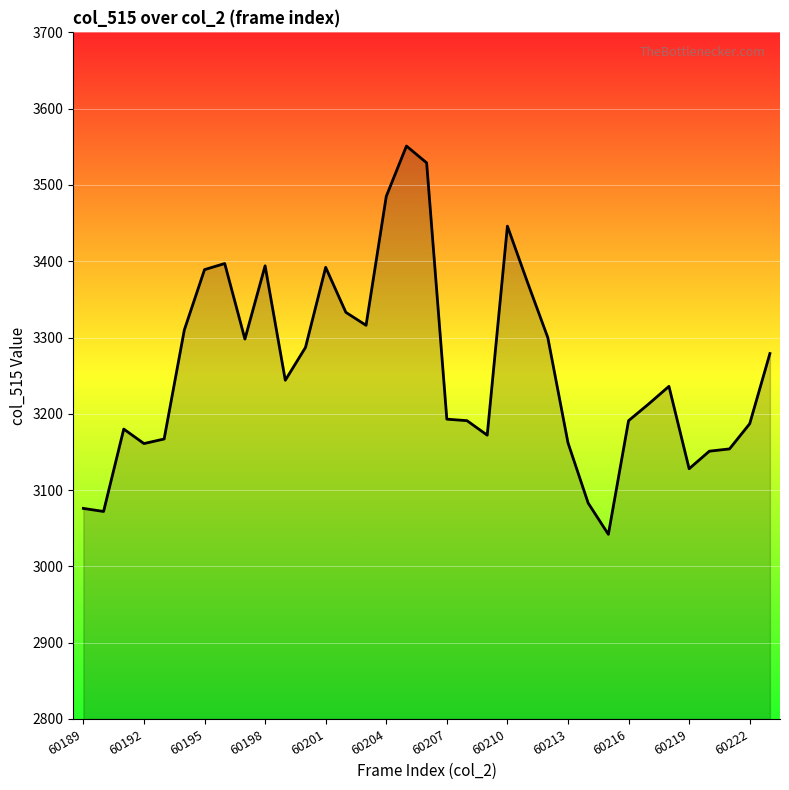

What is the difference between the maximum and minimum values?

509